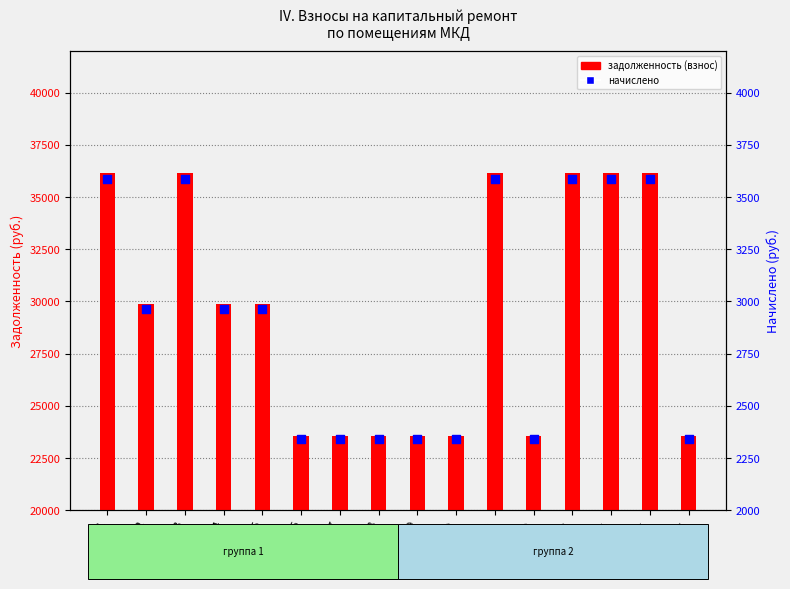

Which series has the largest total across all categories?

задолженность (взнос)